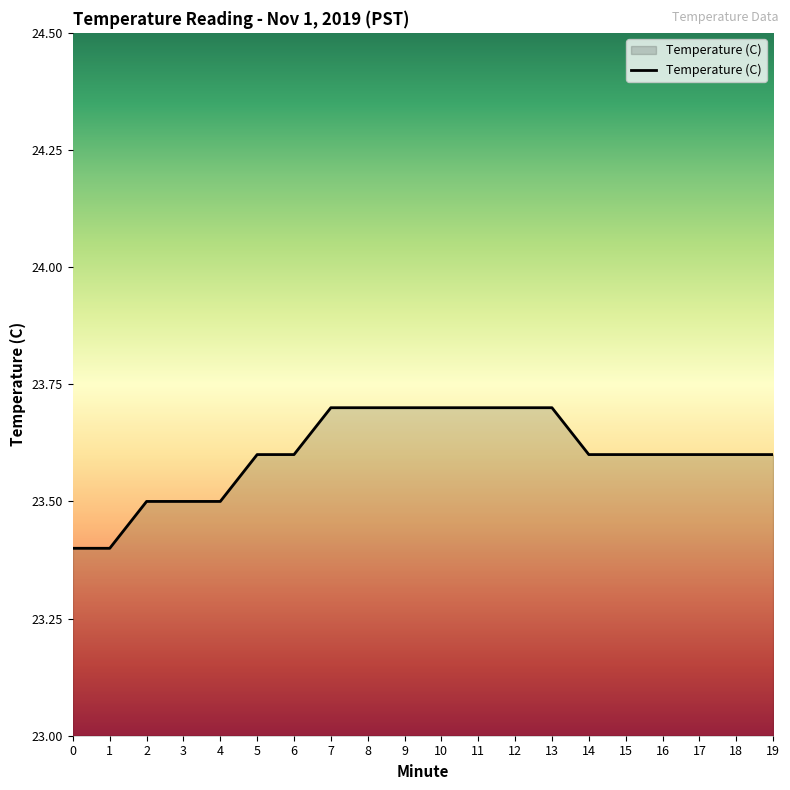

What is the ratio of the value at 17 to the value at 2?

1.0